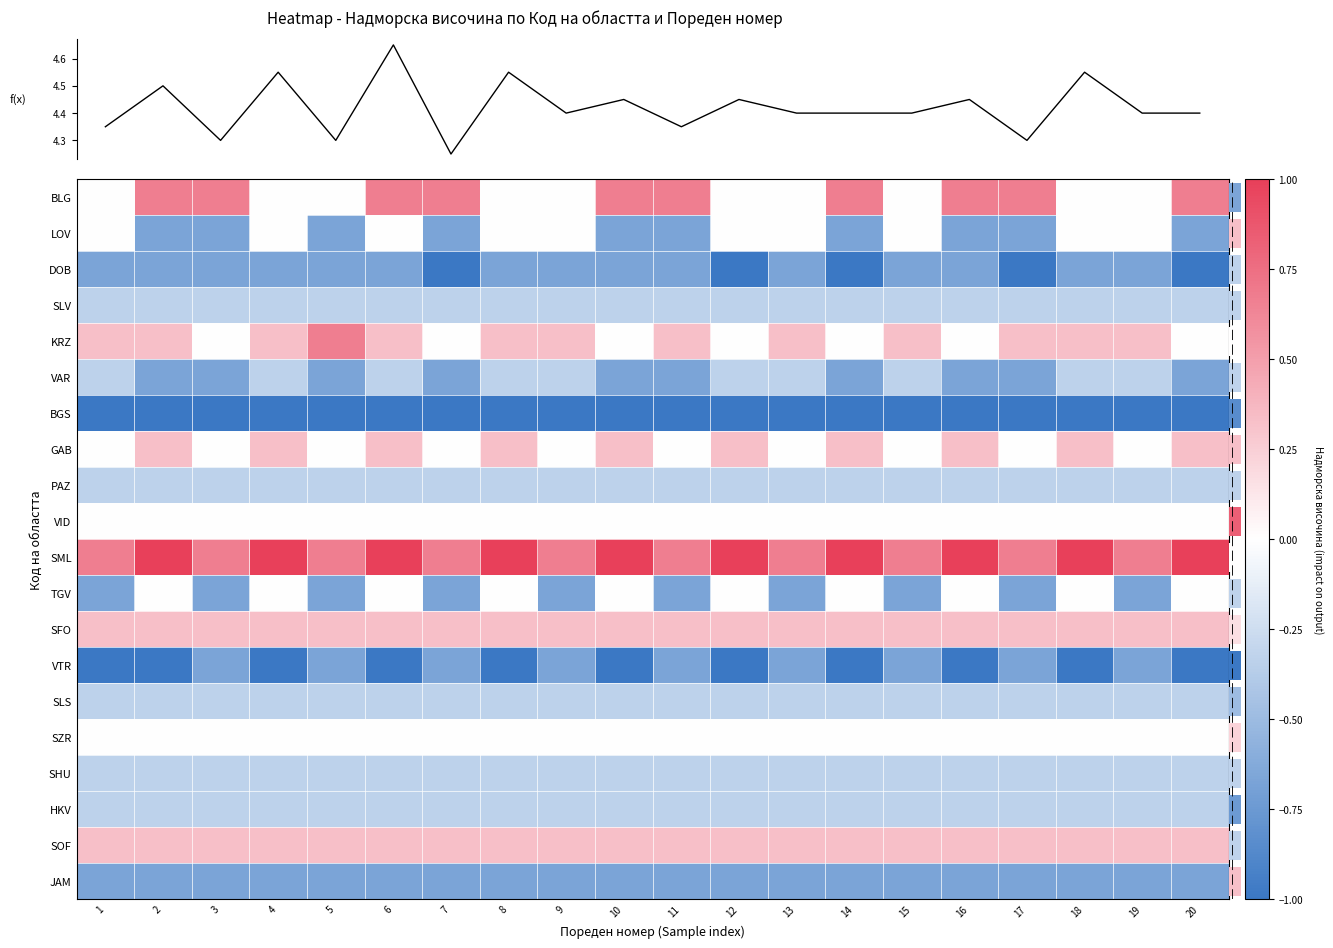

At which category is the sum across all series the highest?

6